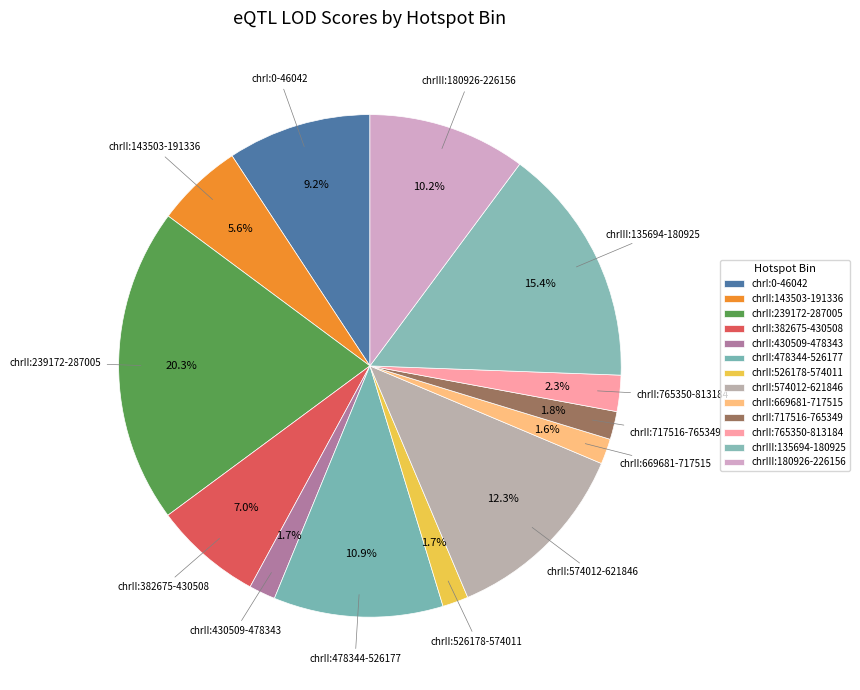

The chrIII:180926-226156 slice represents 16% of the pie. True or false?

False